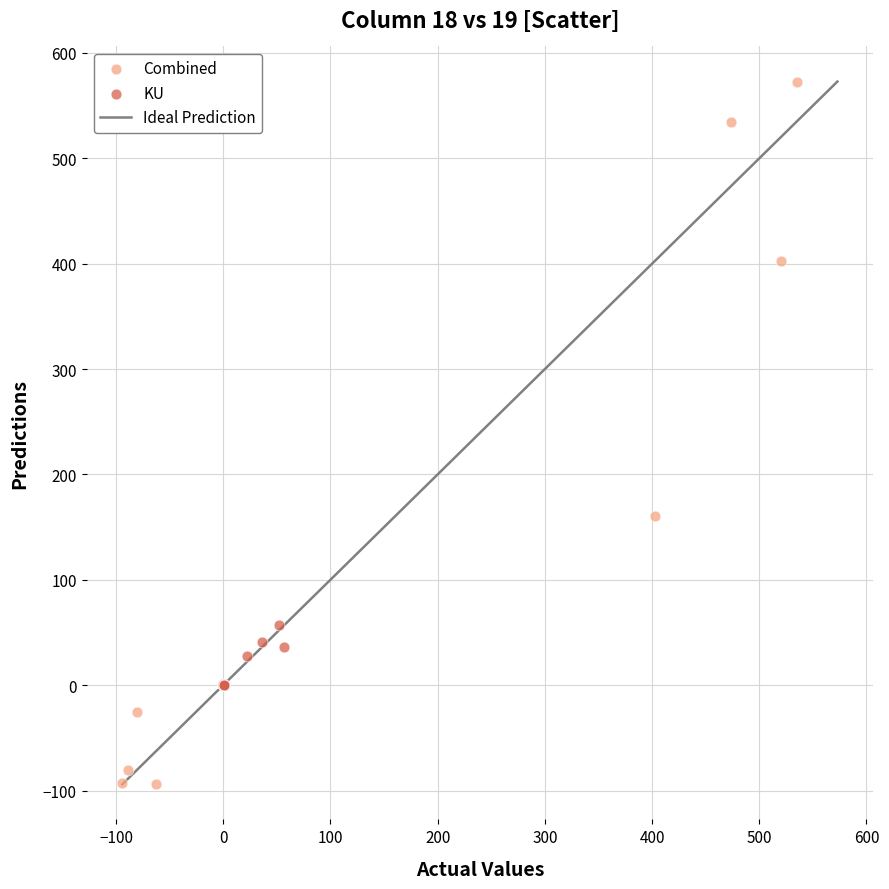

Which series has the widest spread of Y values?

Combined